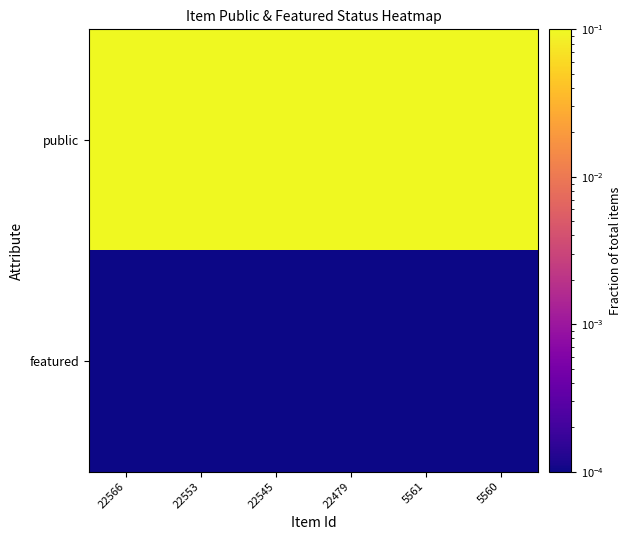

At 22553, list the series in order from largest to smallest.

public, featured